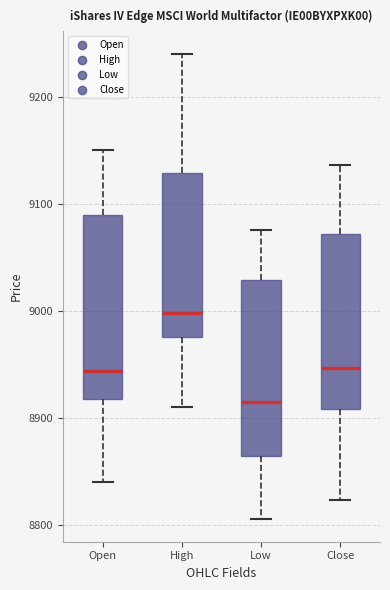

Which box has the highest median line?

High